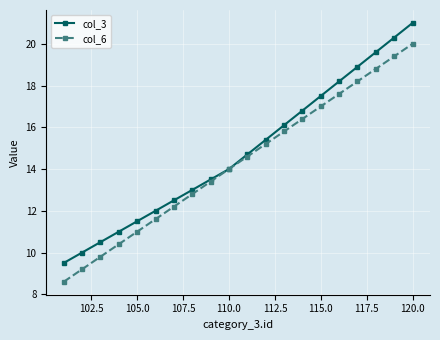

What is the value of the col_3 point at the 18th from the left?

19.6